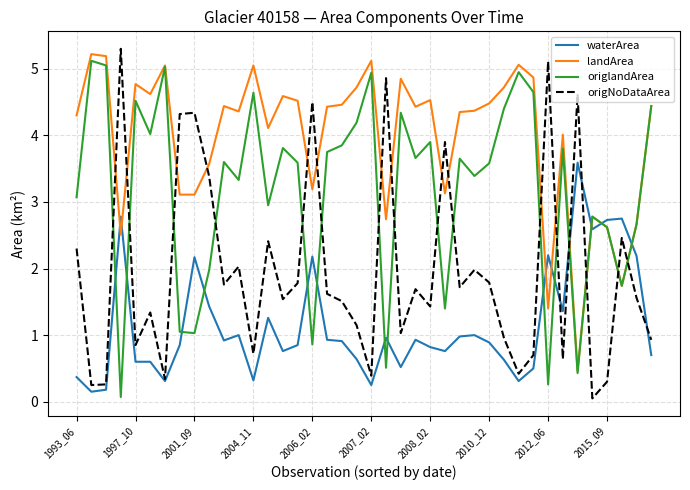

How many times do landArea and waterArea cross each other?

8